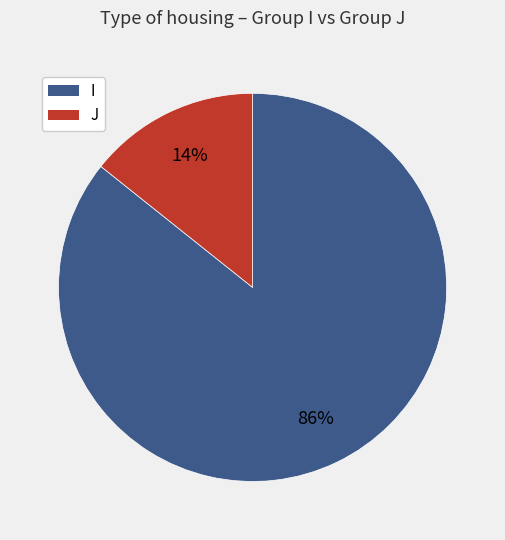

Which slice is the largest?

I